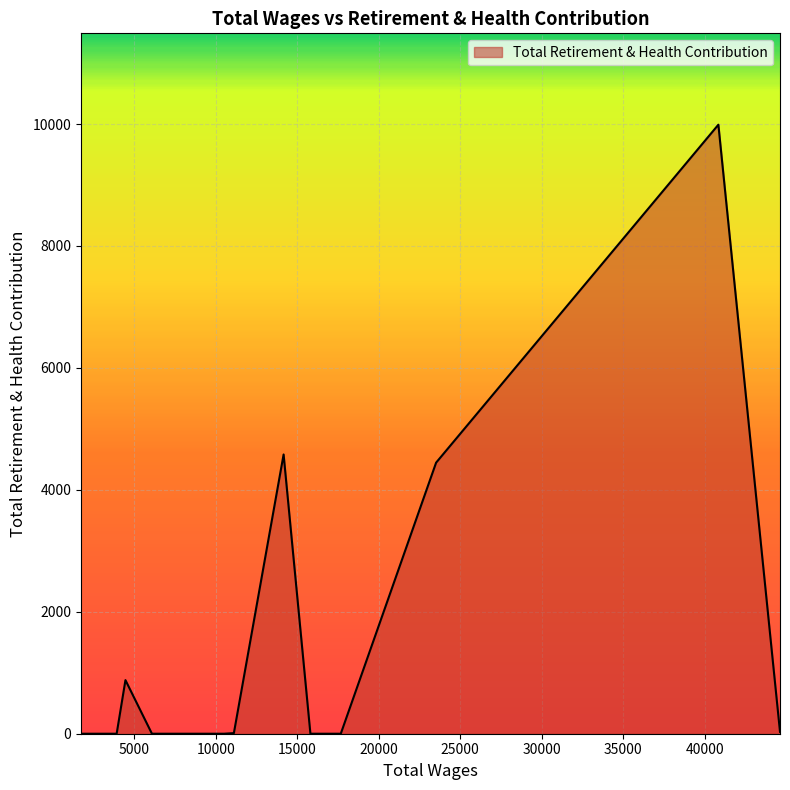

What is the difference between the maximum and minimum values?

9989